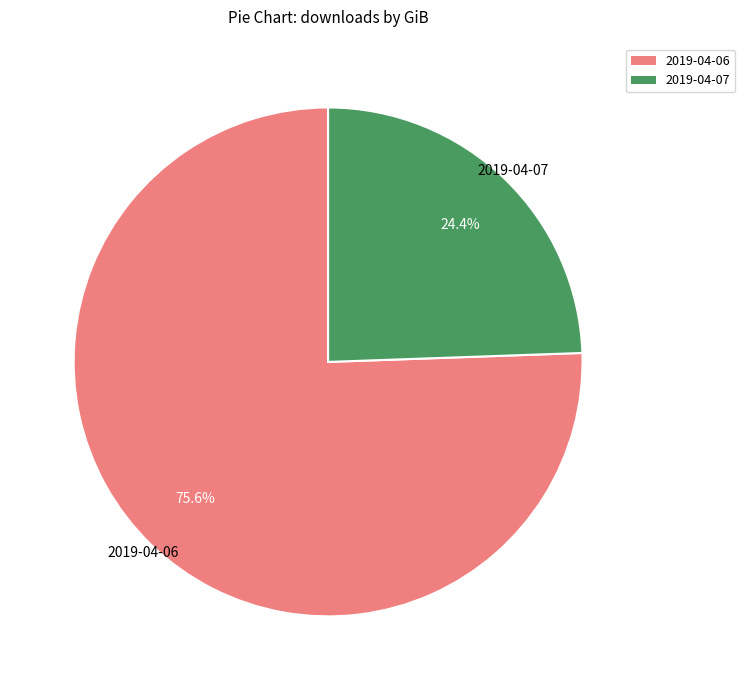

Which slice is the smallest?

2019-04-07